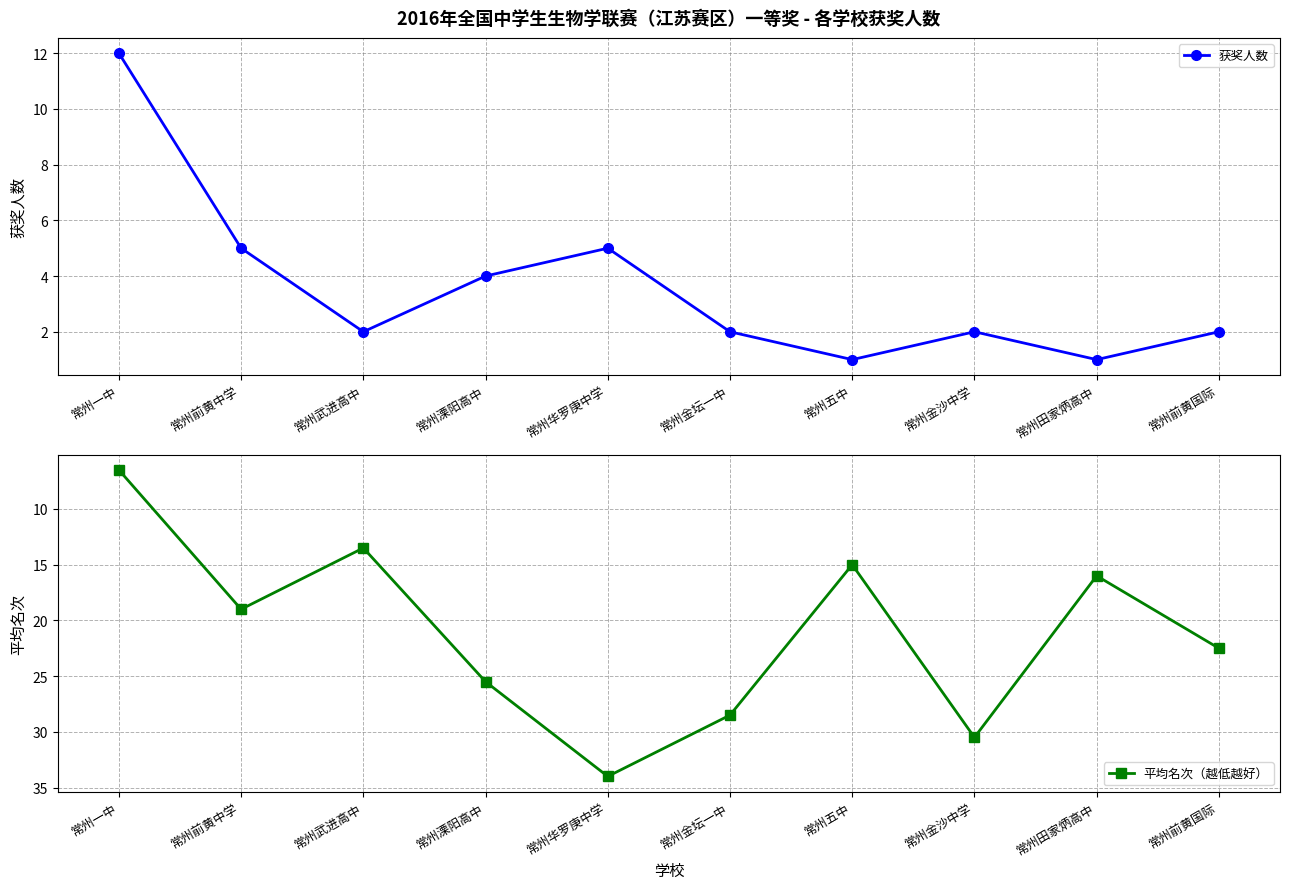

How many lines are shown in the chart?

2